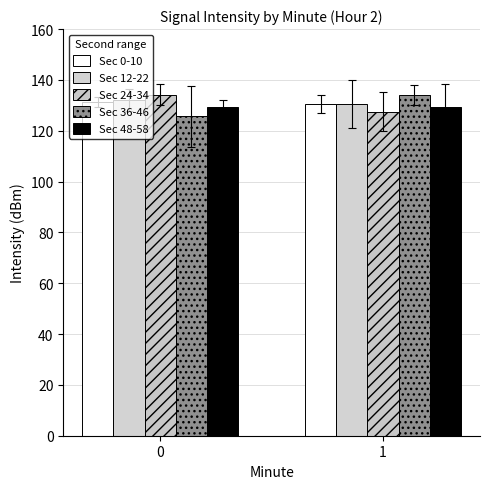

What are all the series names shown in the legend?

Sec 0-10, Sec 12-22, Sec 24-34, Sec 36-46, Sec 48-58